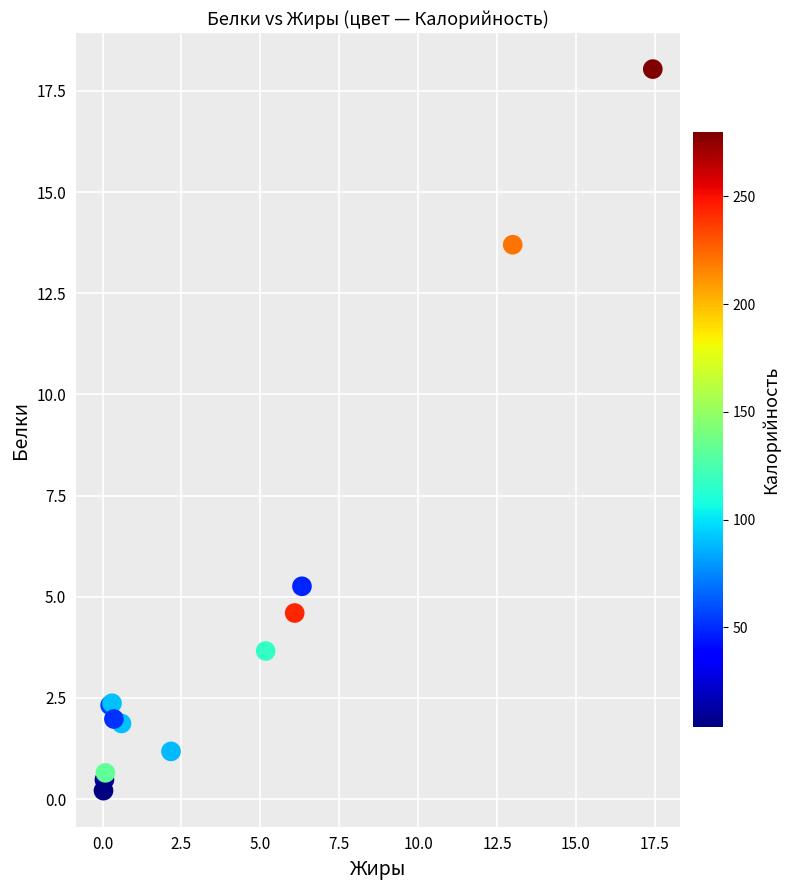

What Y value in the scatter plot is closest to 9?

5.3